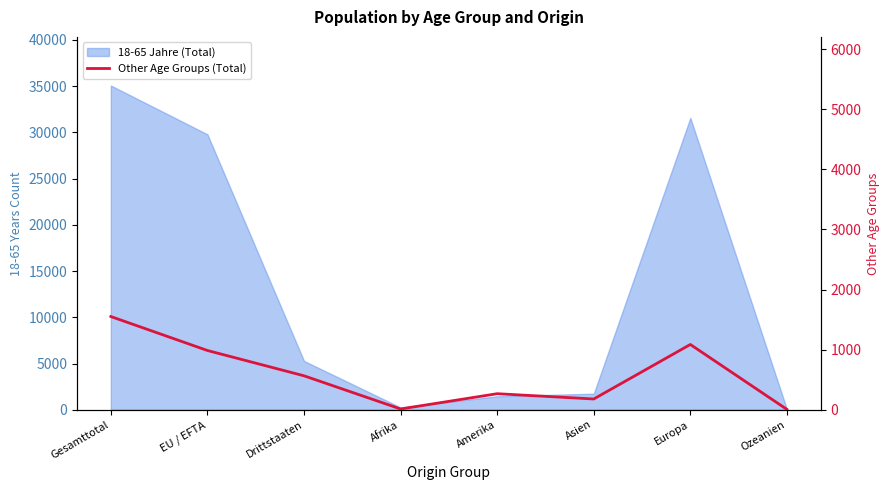

Is it true that the value at Gesamttotal is 1551?

True